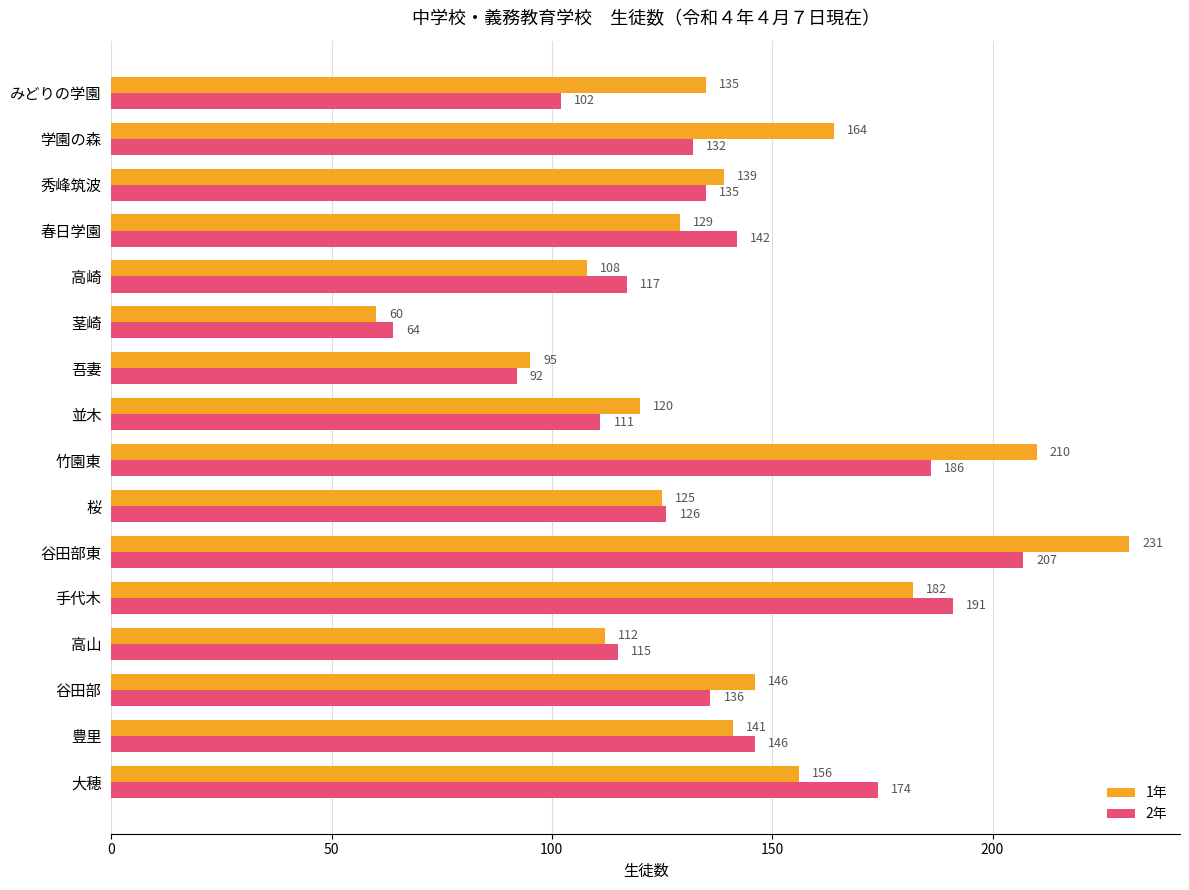

Rank the series by their maximum value, from highest to lowest.

1年, 2年